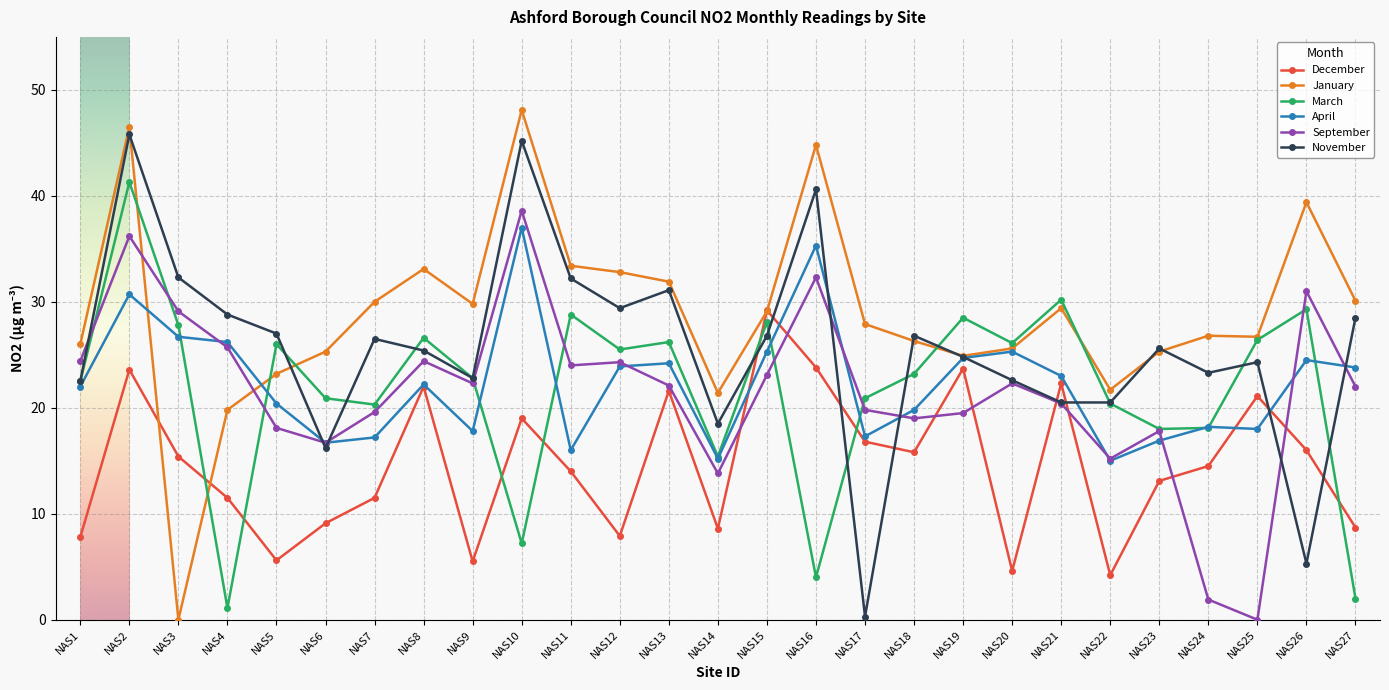

At NAS2, list the series in order from smallest to largest.

December, April, September, March, November, January